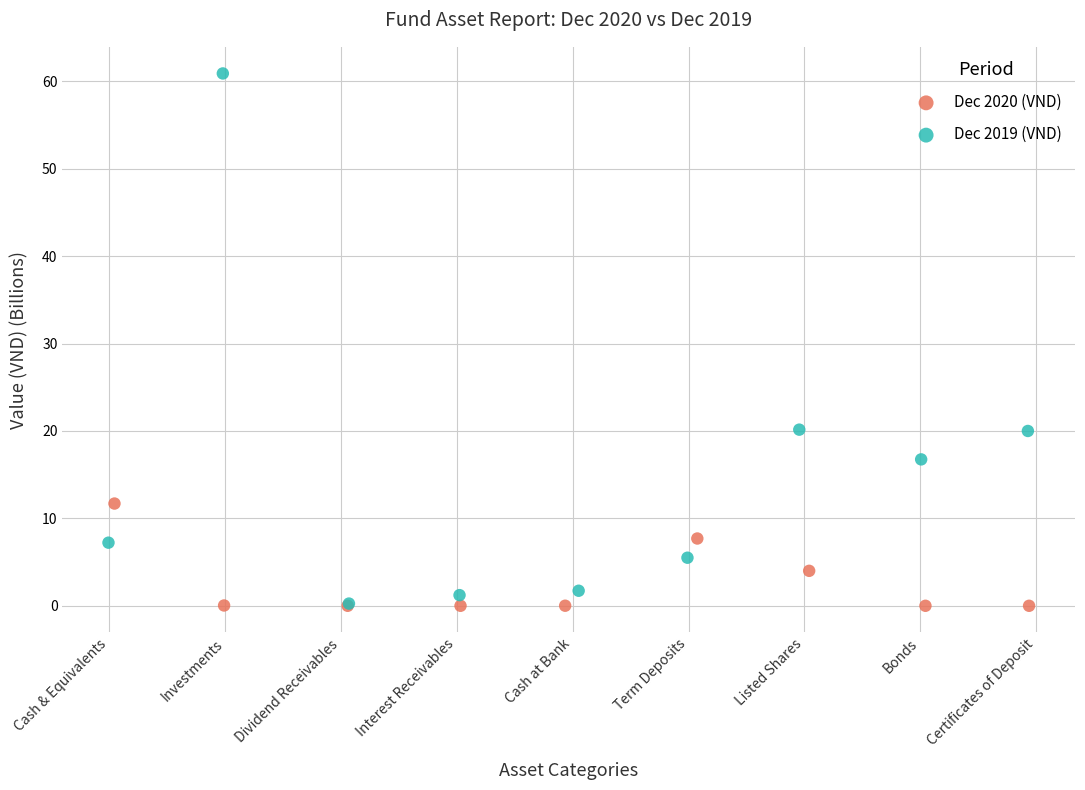

Which series reaches the maximum Y coordinate?

Dec 2019 (VND)